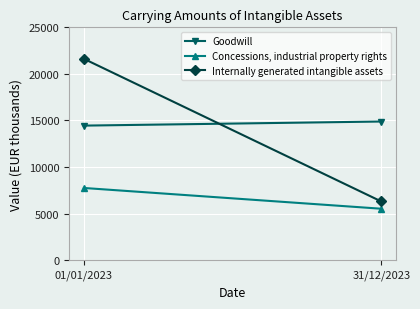

Between 31/12/2023 and 01/01/2023, which is larger?

31/12/2023